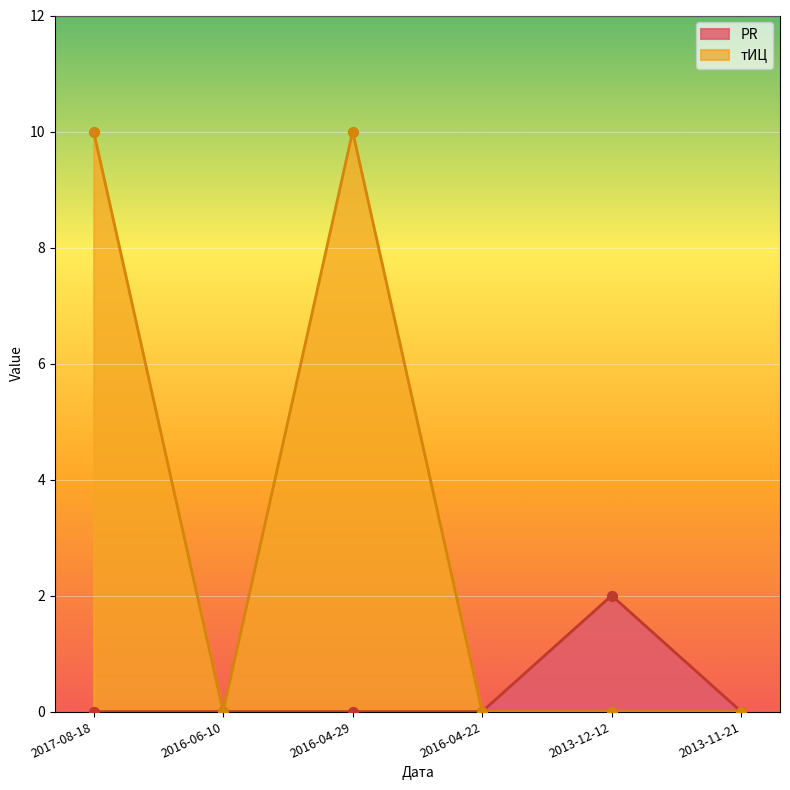

At how many categories does at least one series exceed 0?

3